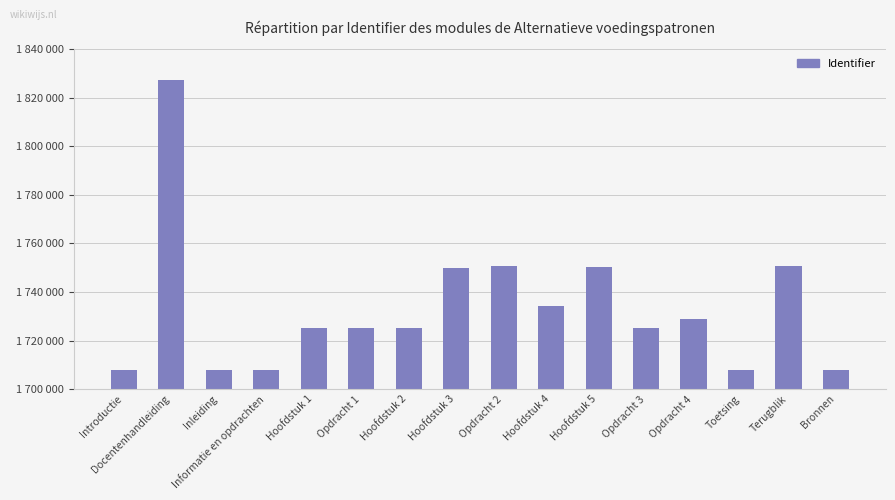

The value at Hoofdstuk 1 is 2376538. True or false?

False